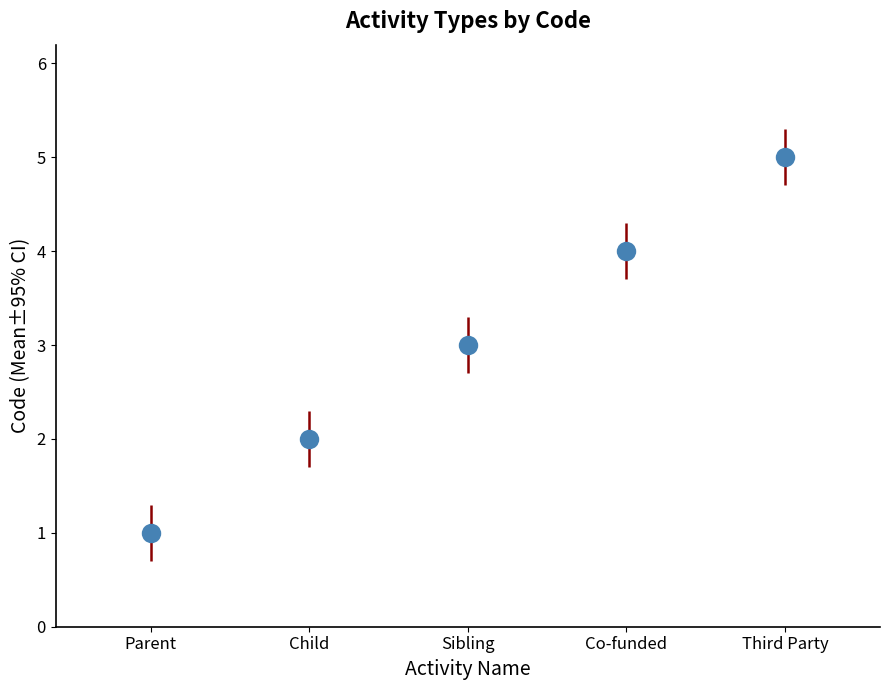

Reading left to right, transcribe all the data shown in this chart.

1	2	3	4	5